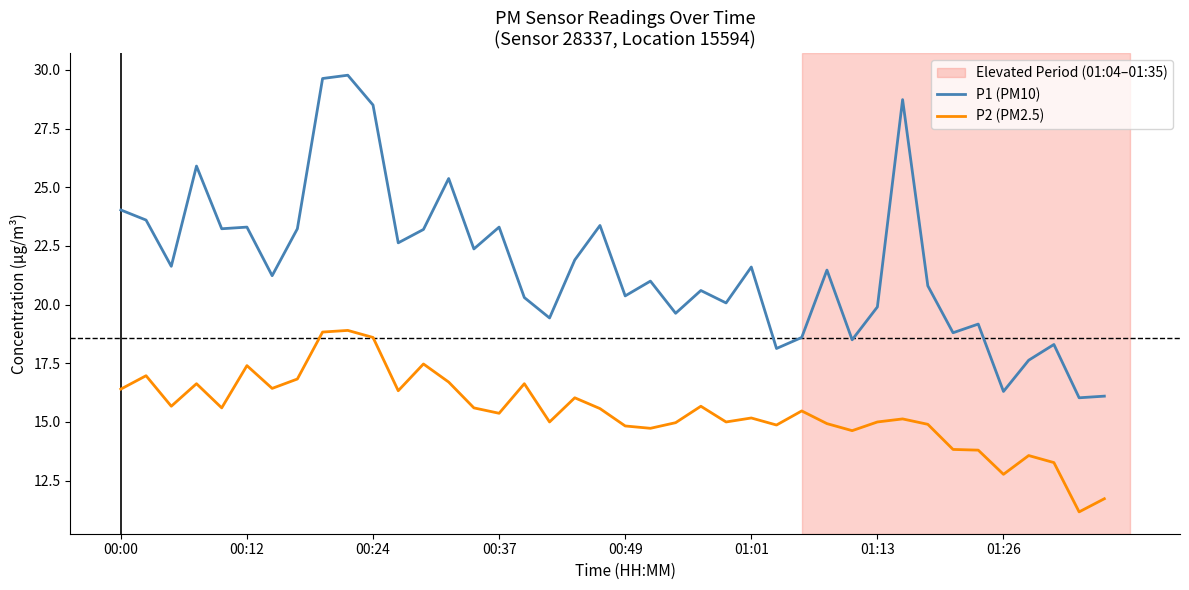

Does the chart have visible grid lines?

No